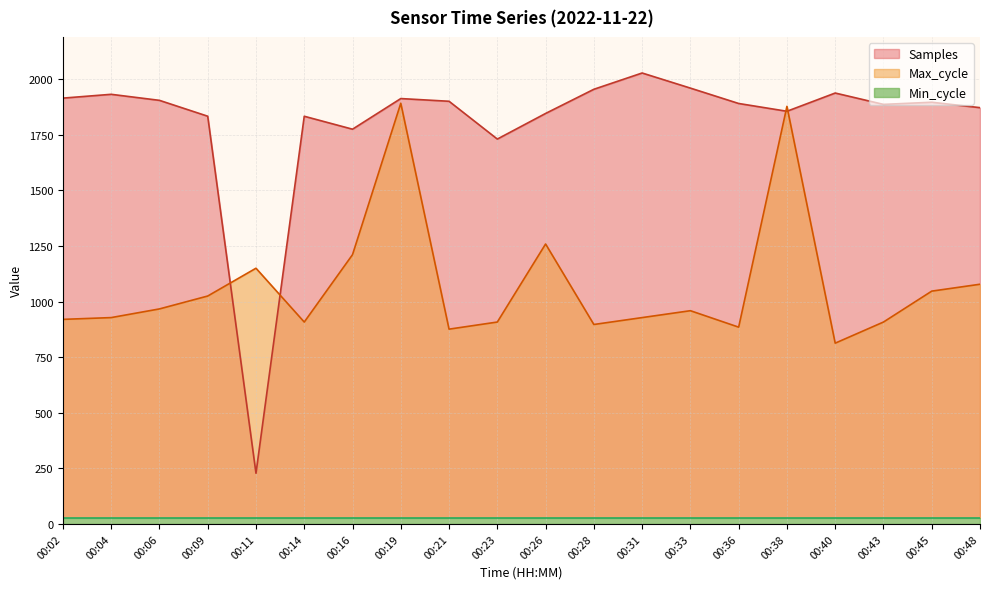

Is it true that Samples equals 1913.0 at 00:19?

True